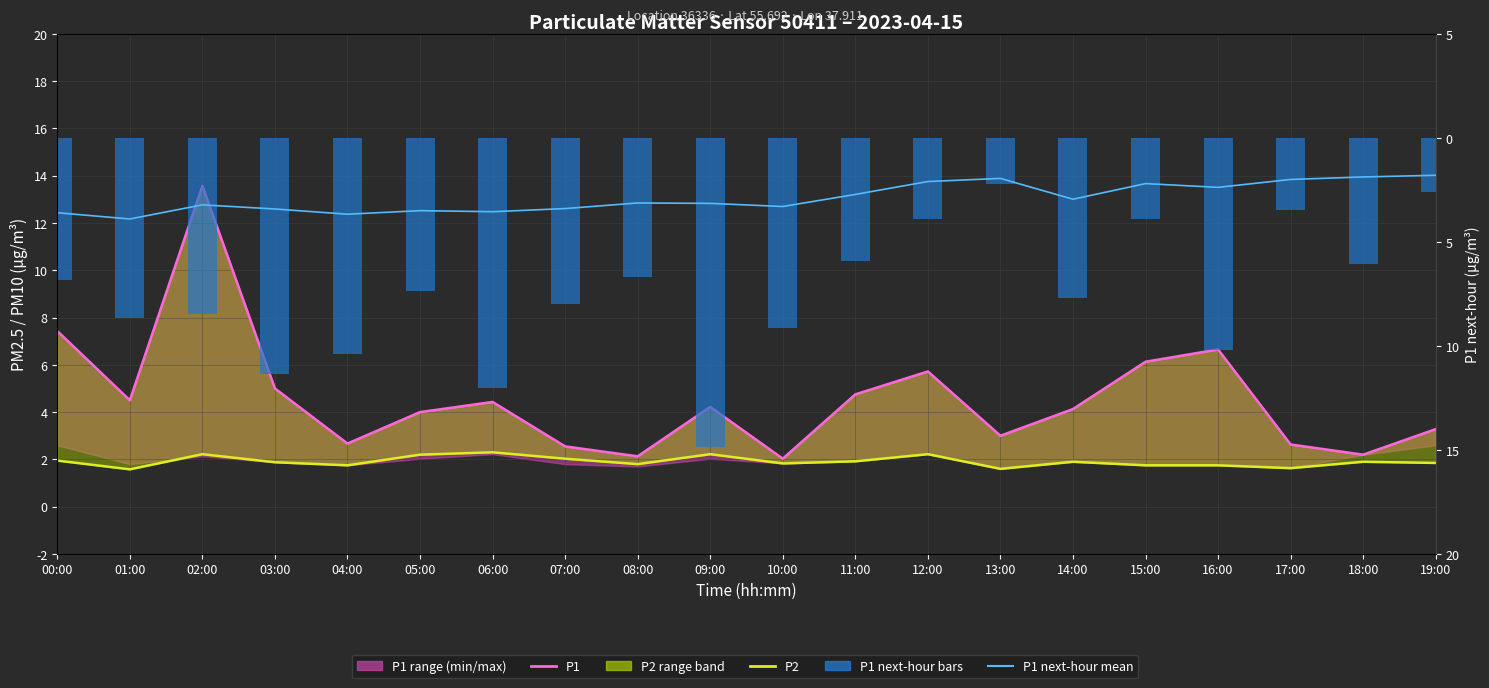

Which label corresponds to the smallest value in the chart?

01:00